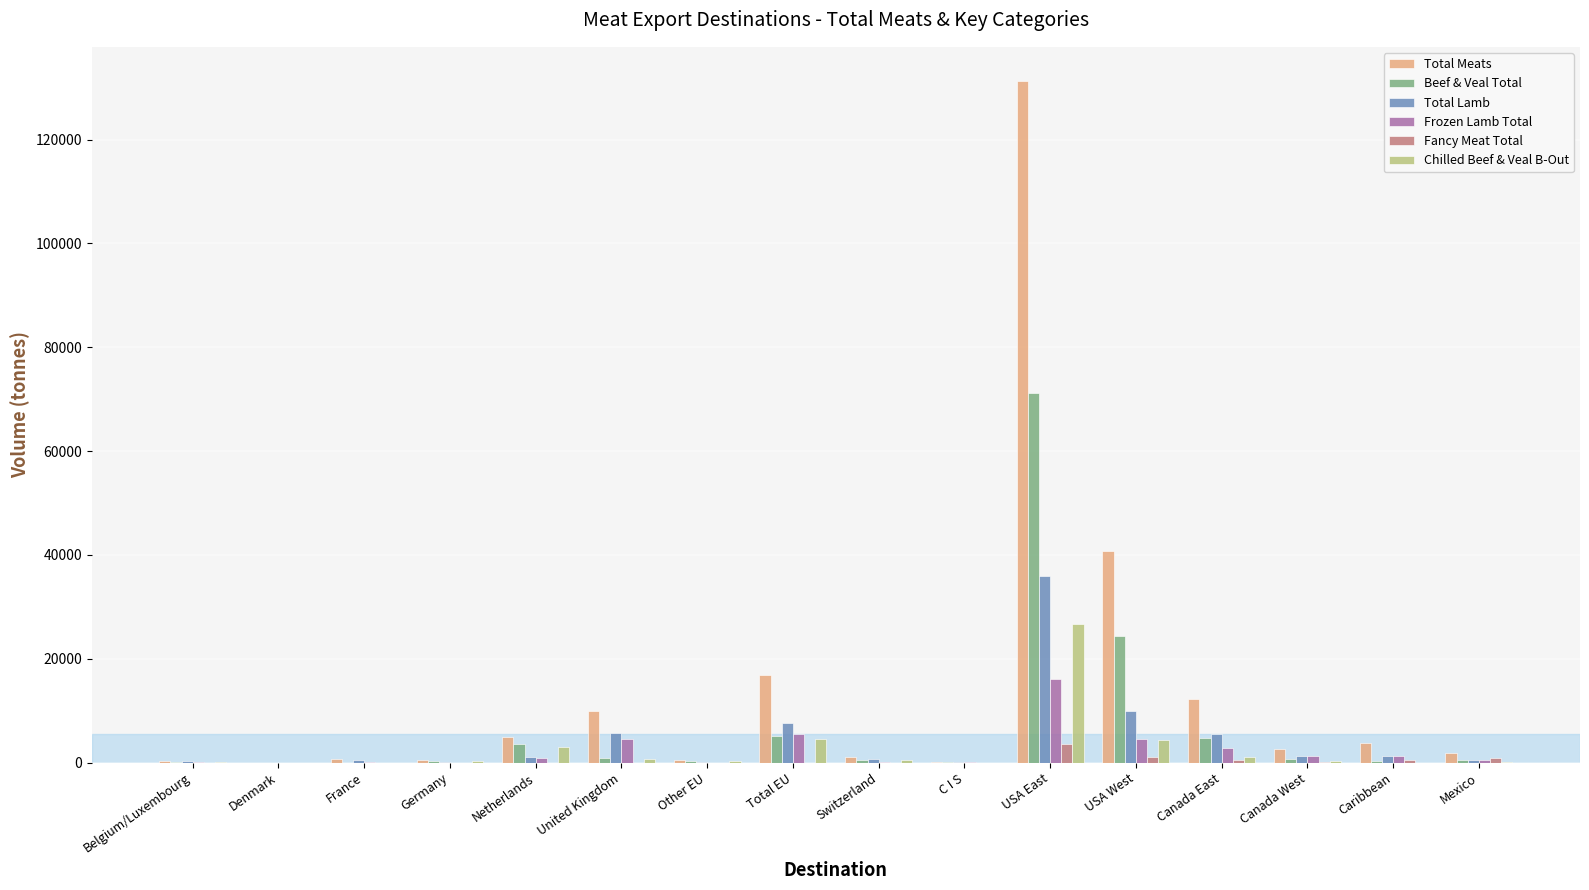

What is the difference between the Frozen Lamb Total values at Germany and Other EU?

15.4